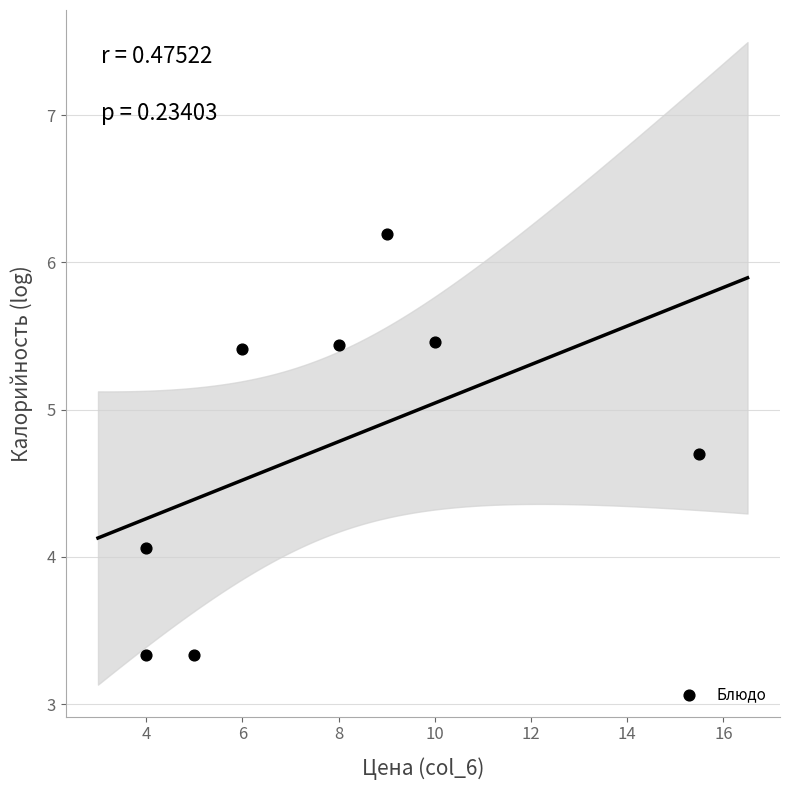

What is the range of Y values (max minus min)?

2.9